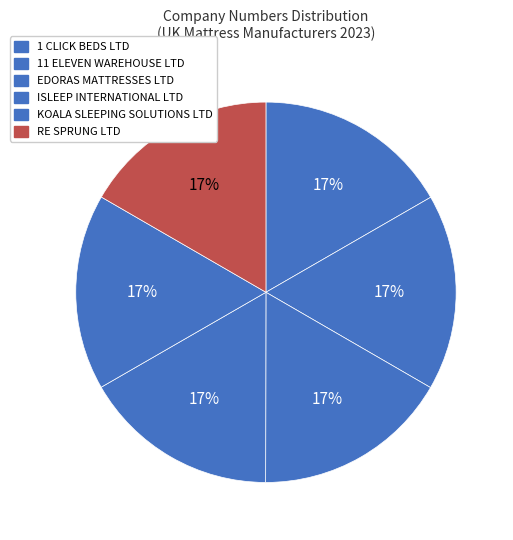

Count the number of slices in the pie.

6